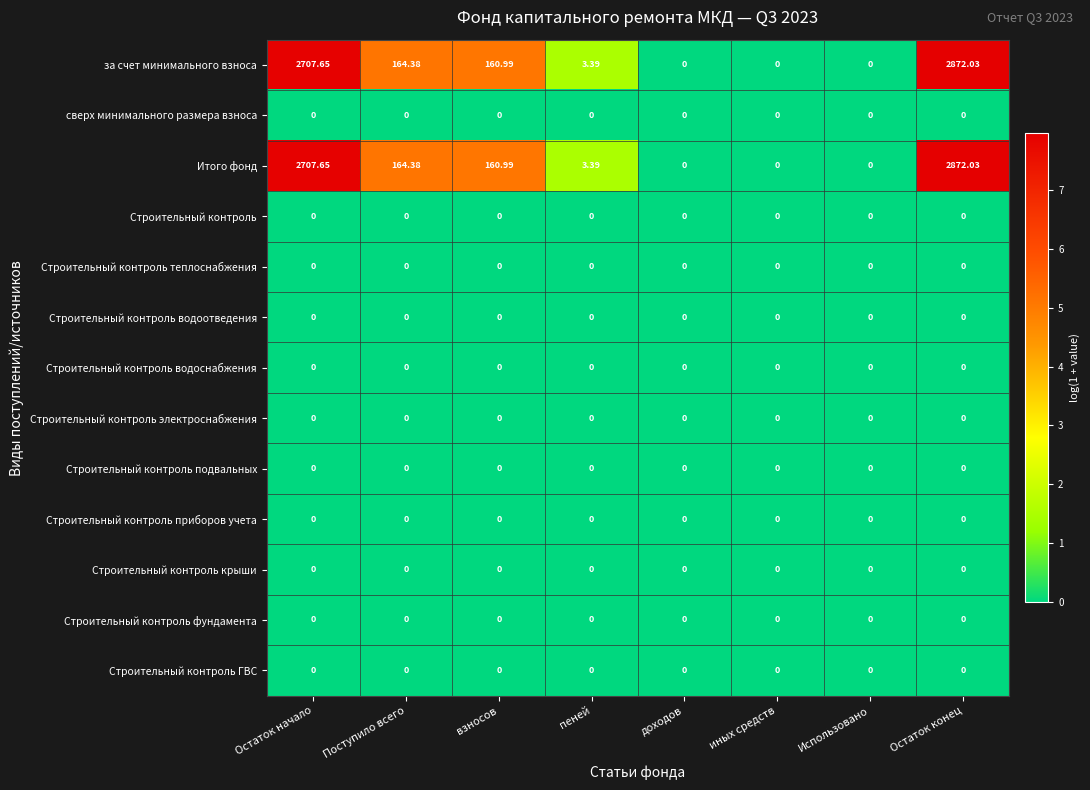

At which category is the sum across all series the highest?

Остаток конец